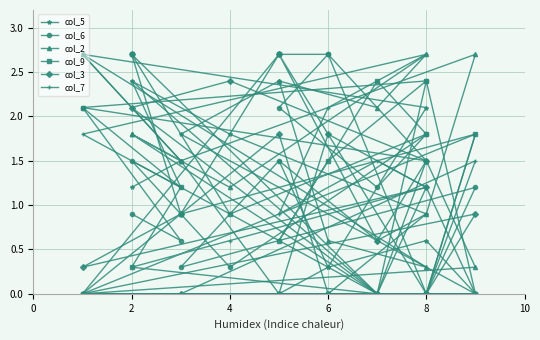

How many lines are shown in the chart?

6